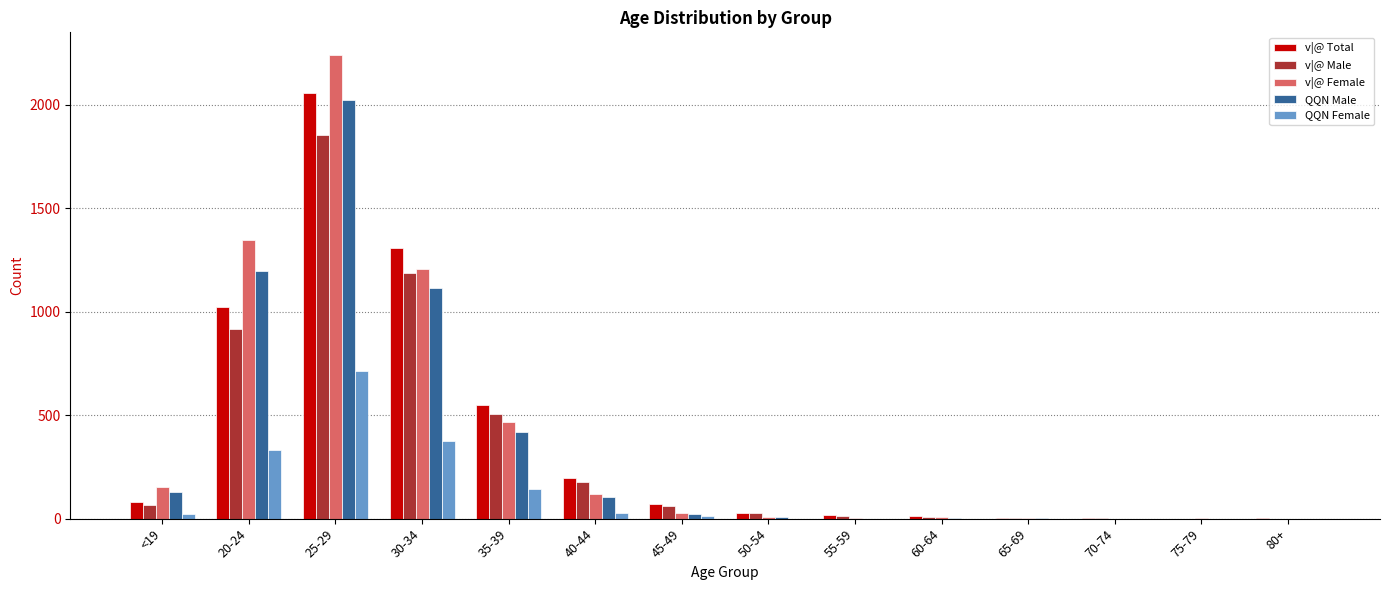

Is the value of v|@ Male at 65-69 greater than the value of QQN Male at 30-34?

No